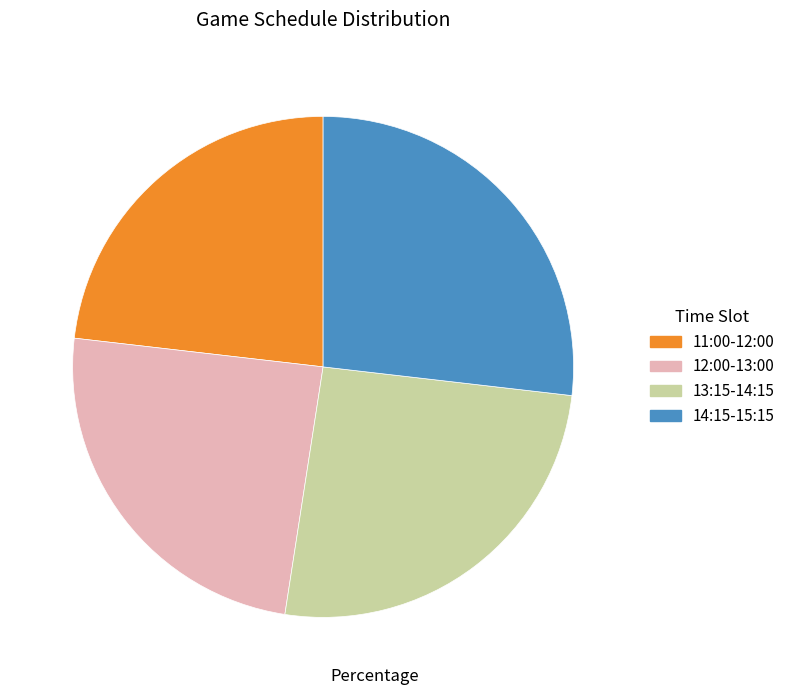

Rank the categories by value from lowest to highest.

11:00-12:00, 12:00-13:00, 13:15-14:15, 14:15-15:15